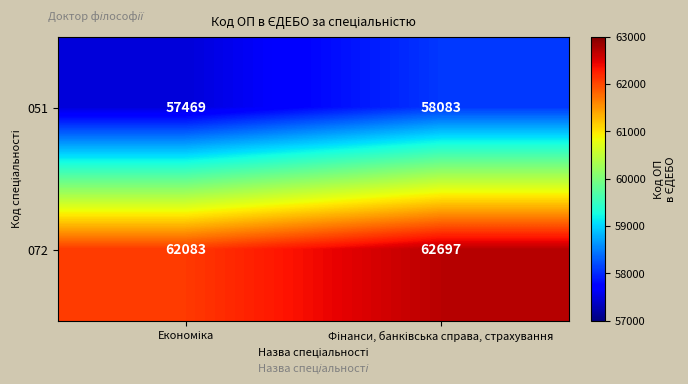

Which series has the largest total across all categories?

072